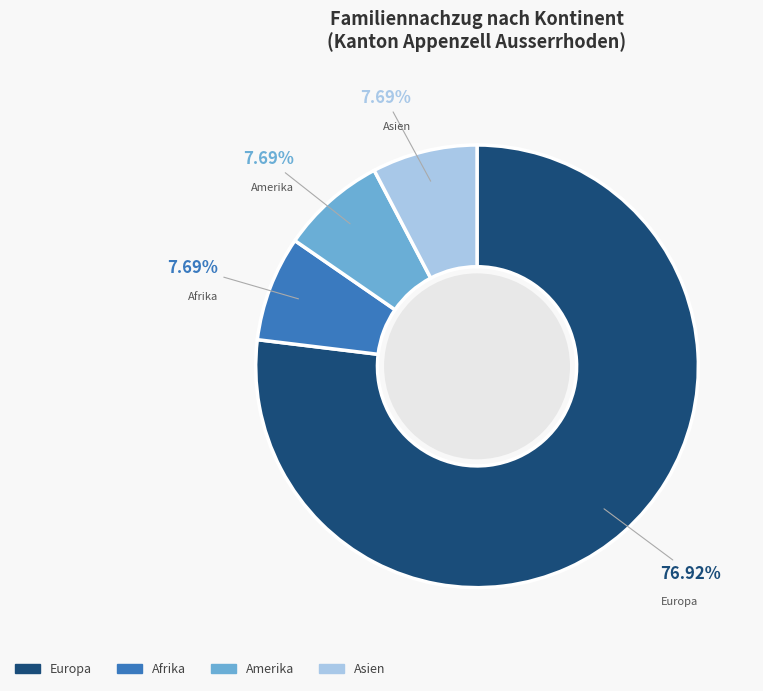

What is the largest slice in the pie chart?

Europa